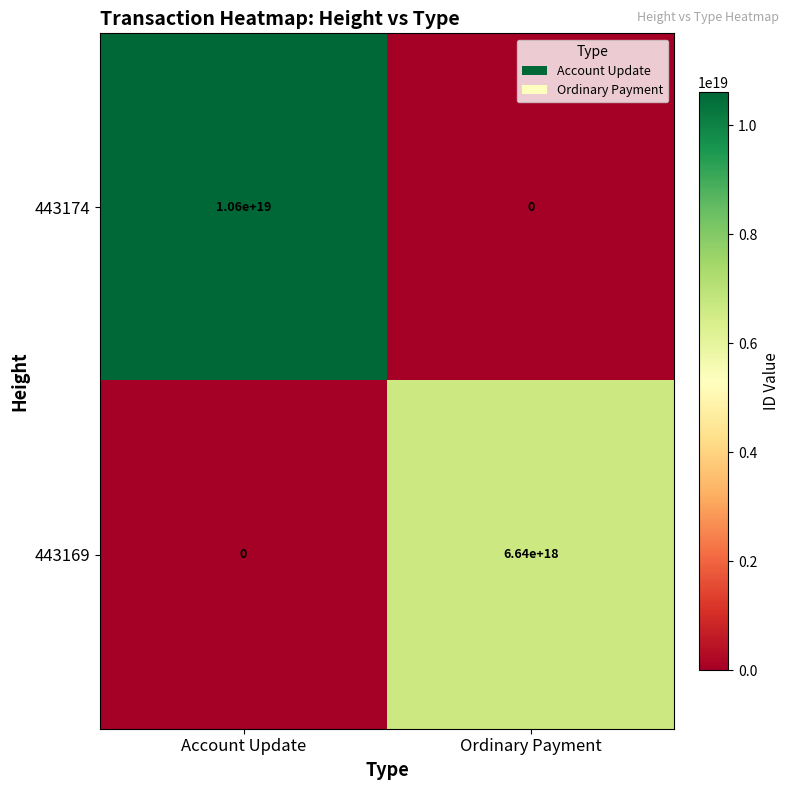

The value of 443174 at Account Update is 10600000000000000000. True or false?

True